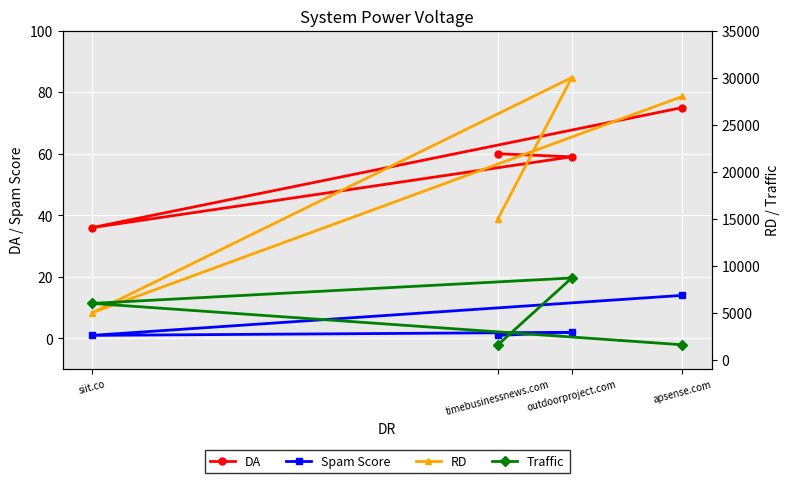

What is the sum of the RD values at timebusinessnews.com and apsense.com?

43000